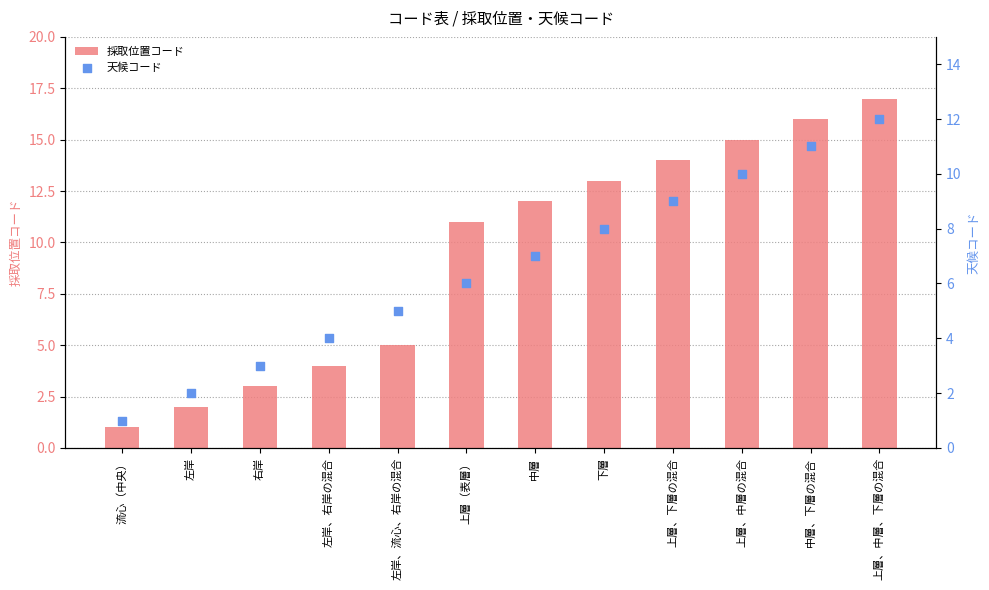

Which series has the largest total across all categories?

採取位置コード